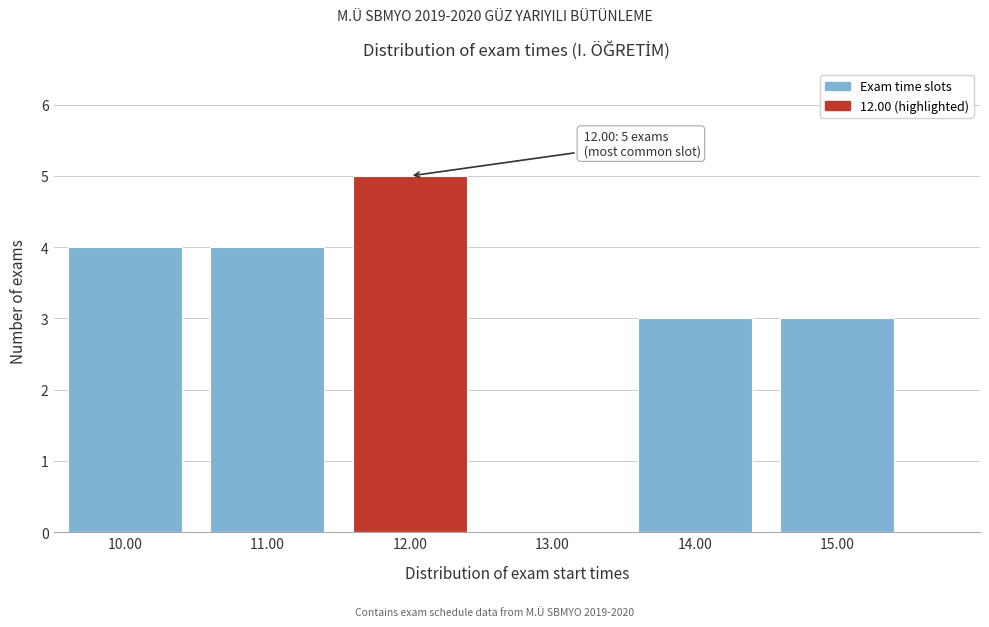

Reading right to left, list all the values displayed in this chart.

15.00=3	14.00=3	13.00=0	12.00=5	11.00=4	10.00=4